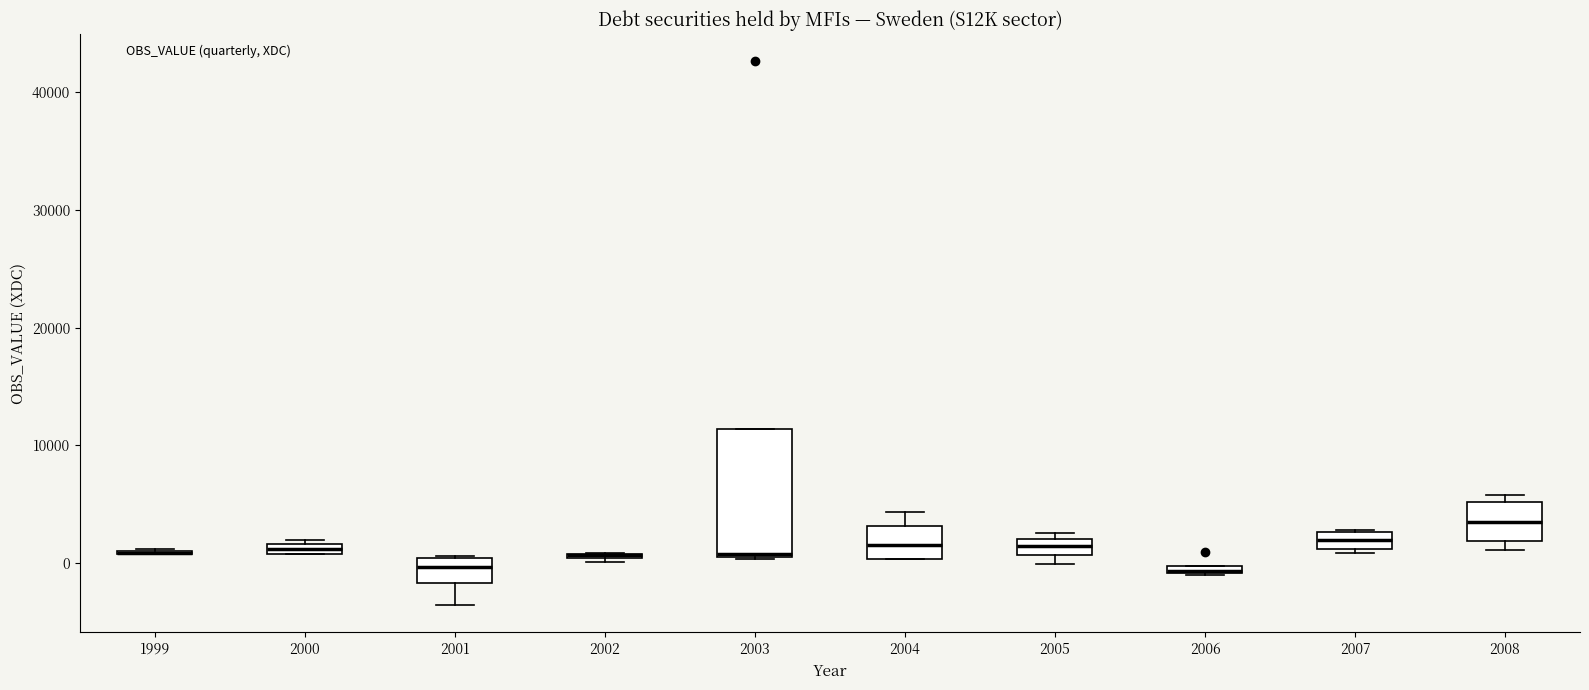

Which box is the tallest, from its lower edge to its upper edge?

2003